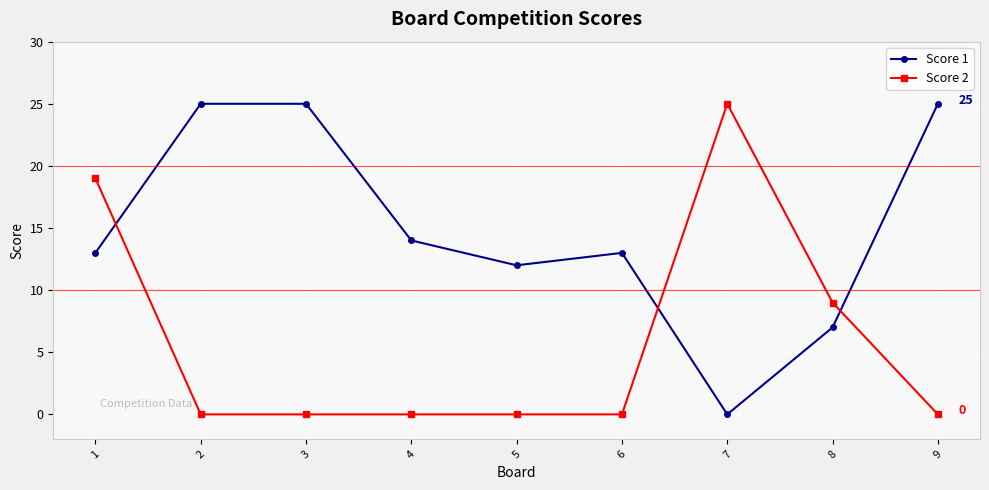

Between 1 and 4, which series saw the biggest shift?

Score 2